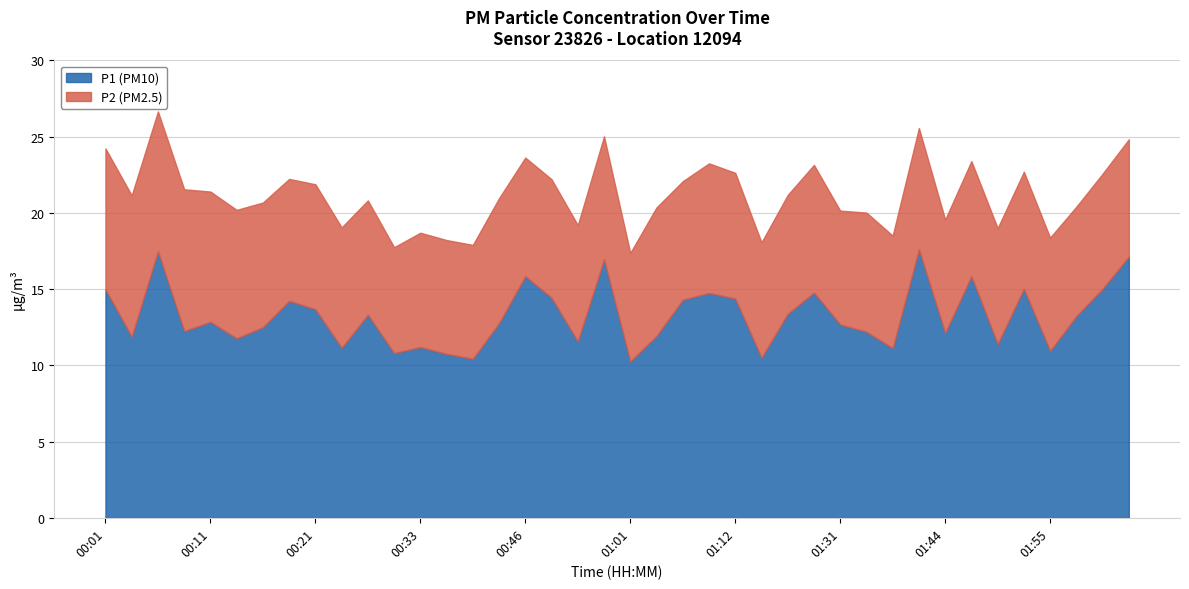

How many lines are shown in the chart?

2